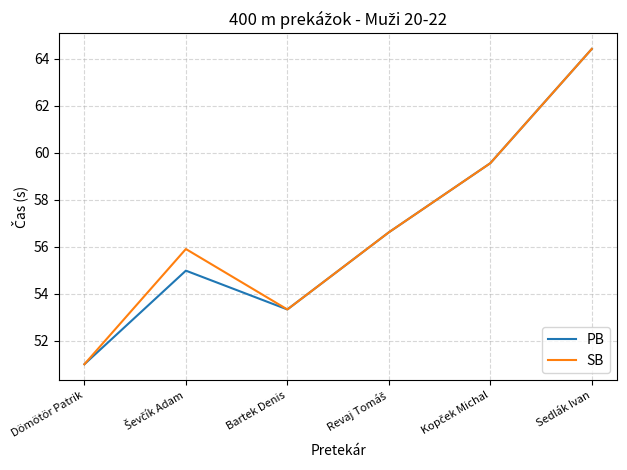

What position from the right is Dömötör Patrik?

6